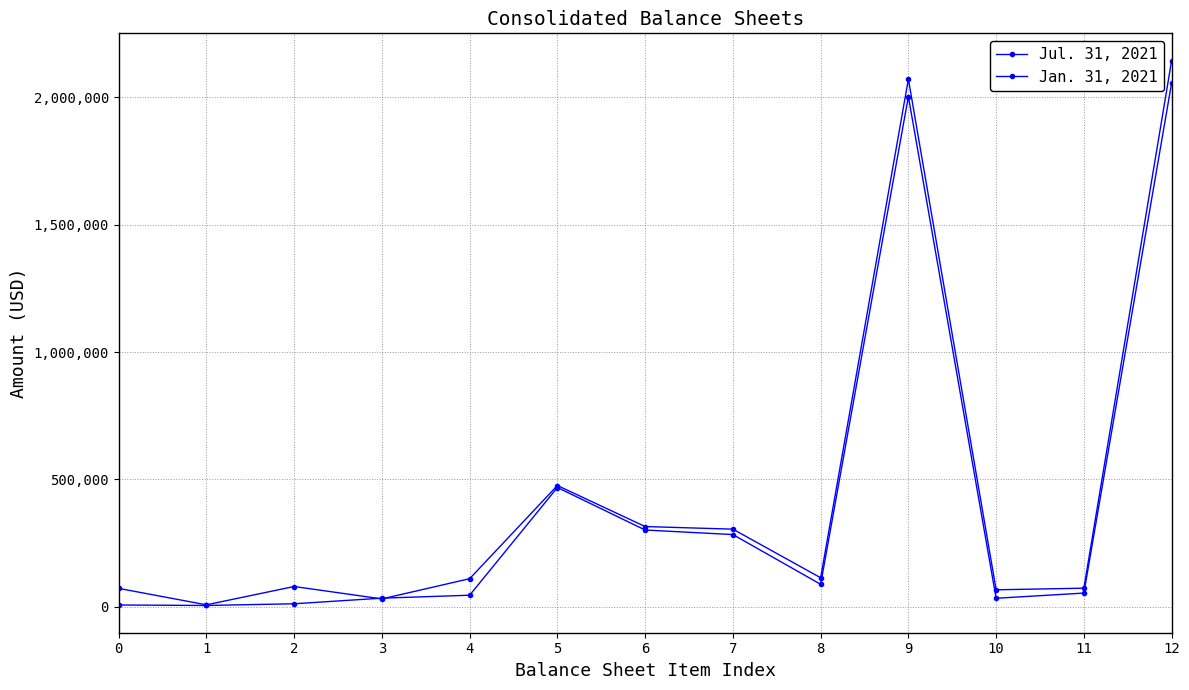

List the series in order of their overall mean, lowest first.

Jan. 31, 2021, Jul. 31, 2021